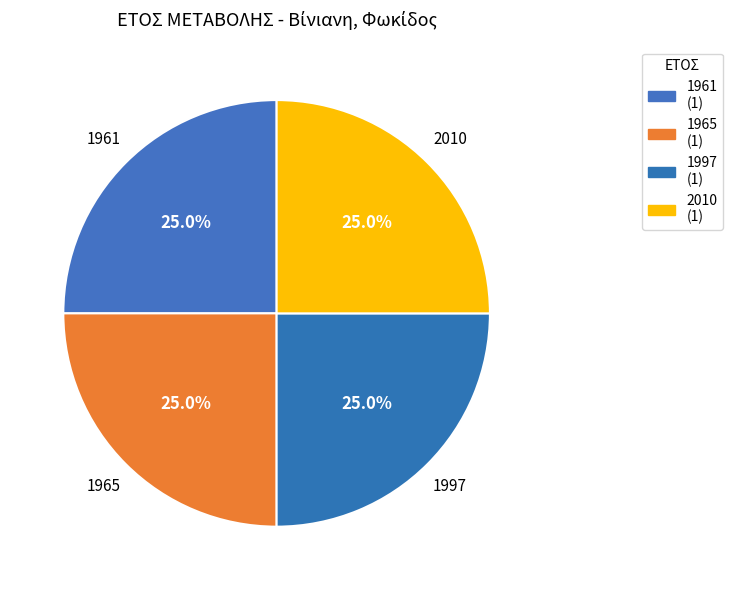

How many slices are in this pie chart?

4